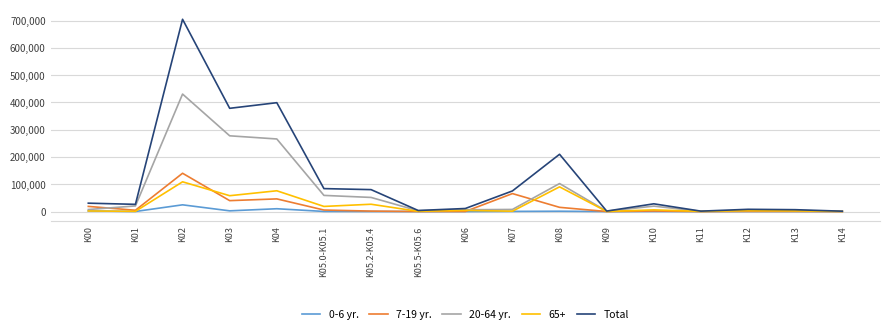

Rank the series by their maximum value, from highest to lowest.

Total, 20-64 yr., 7-19 yr., 65+, 0-6 yr.